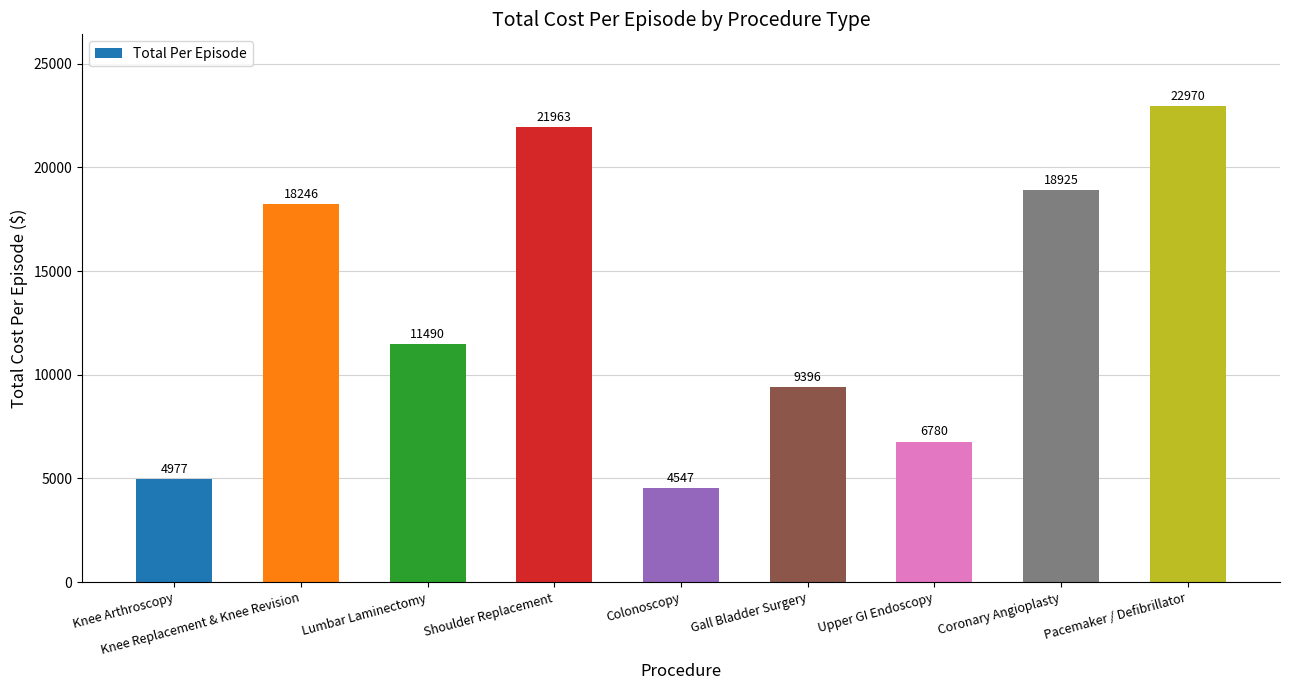

What is the difference between the maximum and minimum values?

18422.7